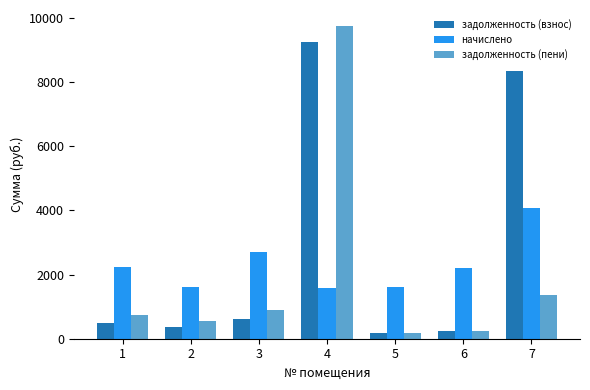

What is the minimum value for задолженность (взнос)?

179.9